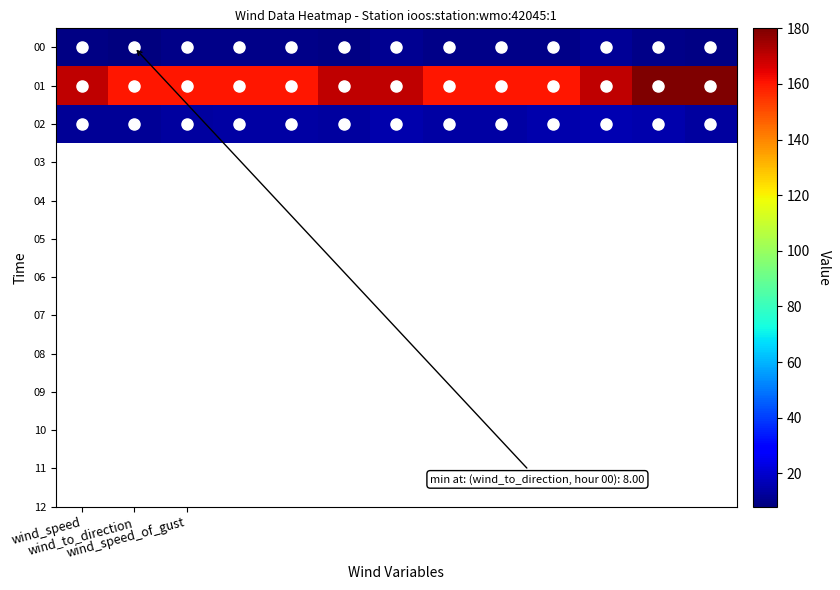

Which series has the widest spread of values?

01